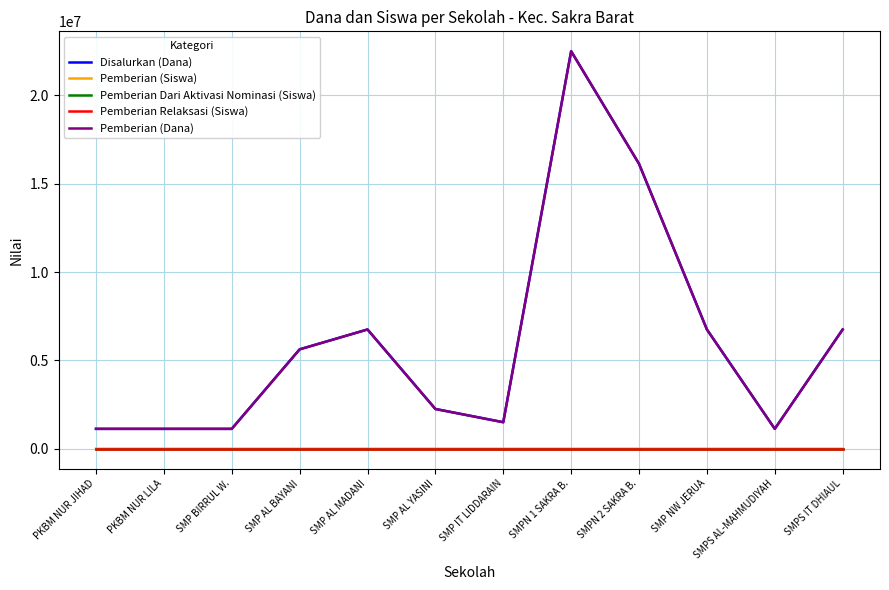

What is the difference between the maximum and minimum values in the Pemberian (Siswa) series?

57